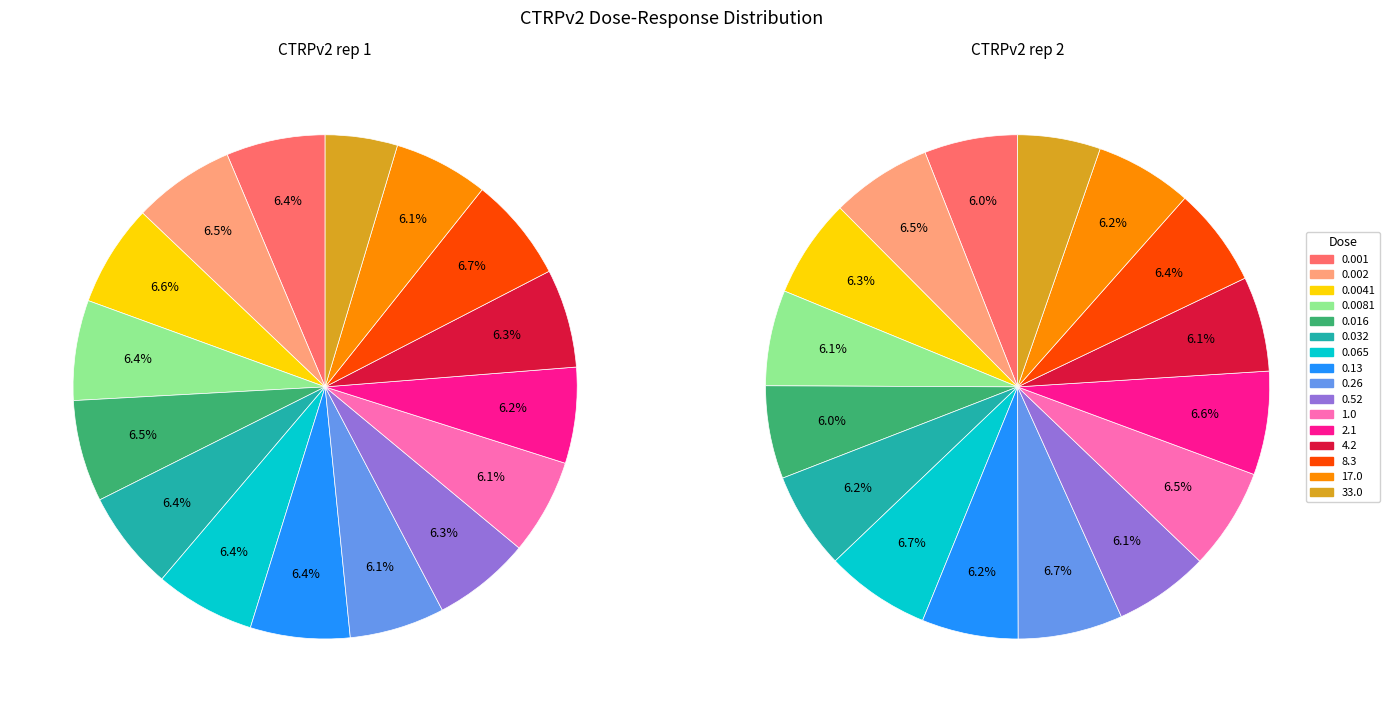

To the nearest percent, what is the average slice percentage?

6%